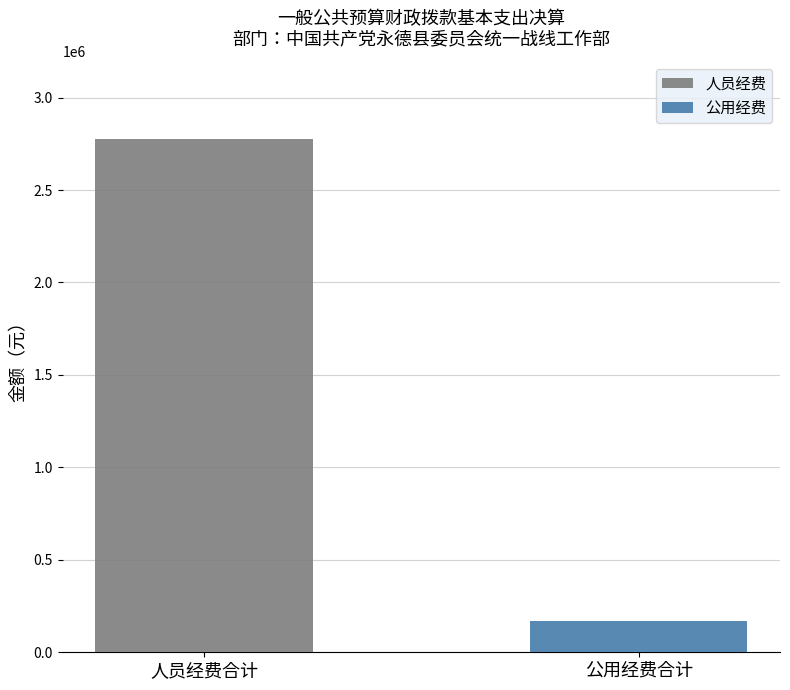

Which series has the largest range (max minus min)?

人员经费